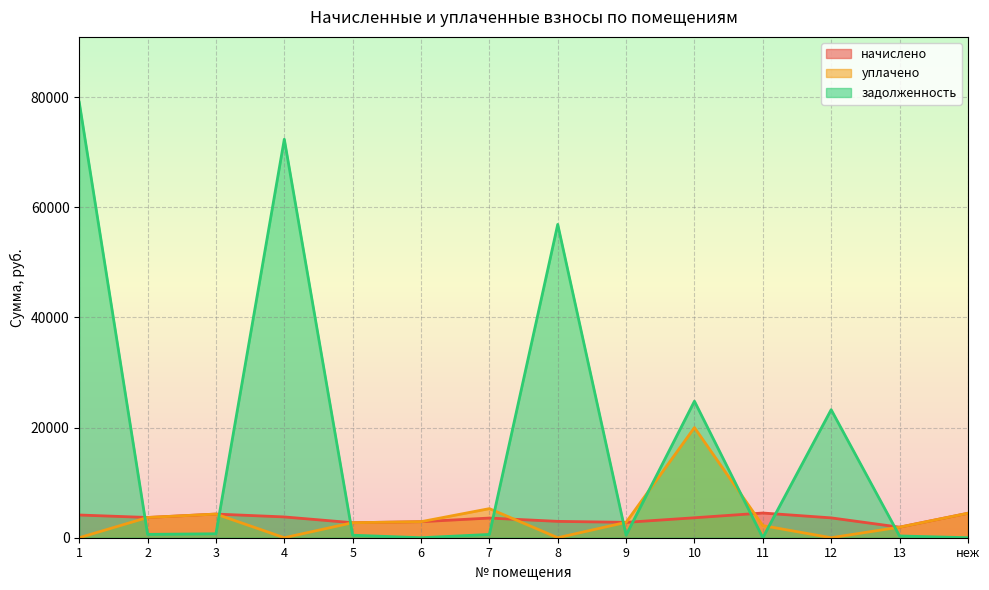

What is the sum of the уплачено values at 8 and 5?

2725.3